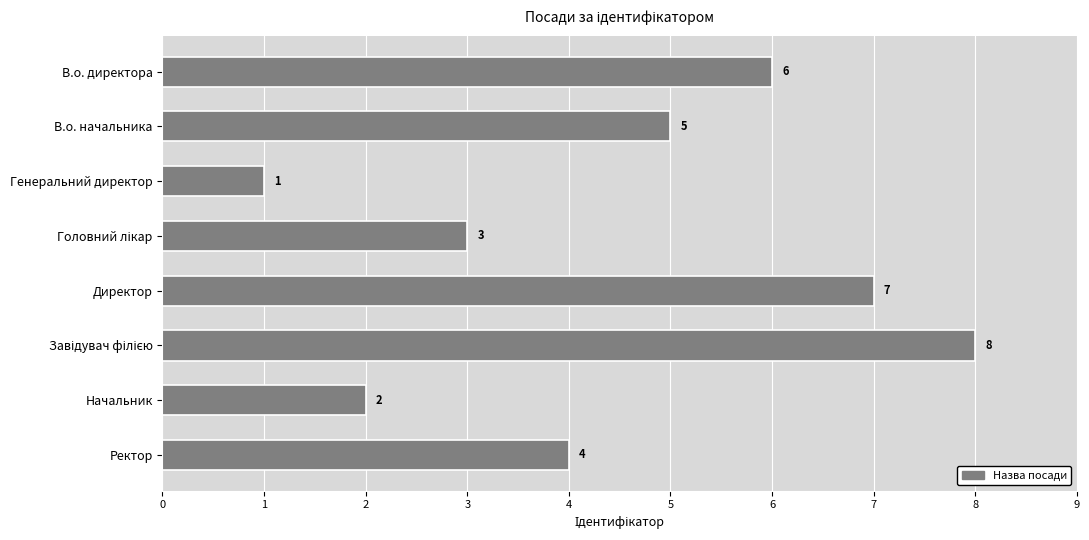

The value at В.о. директора is 10. True or false?

False